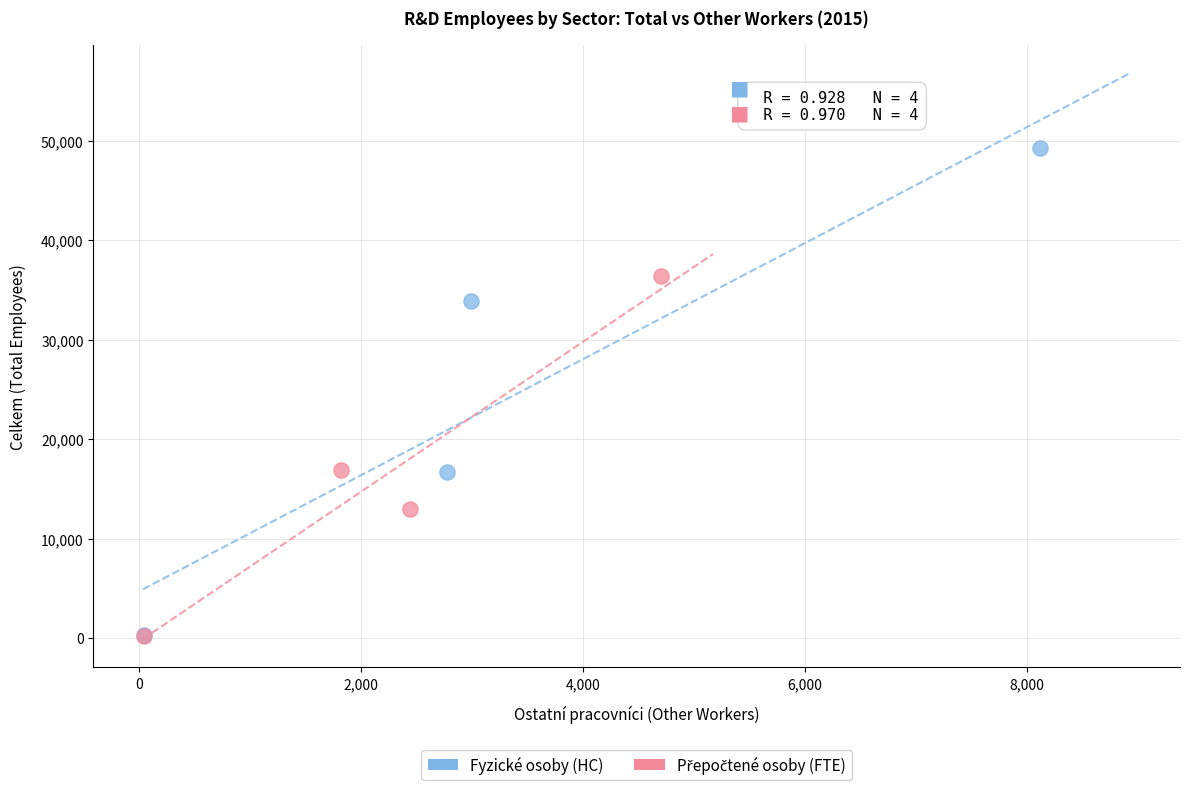

Which series contains the highest Y value?

Fyzické osoby (HC)